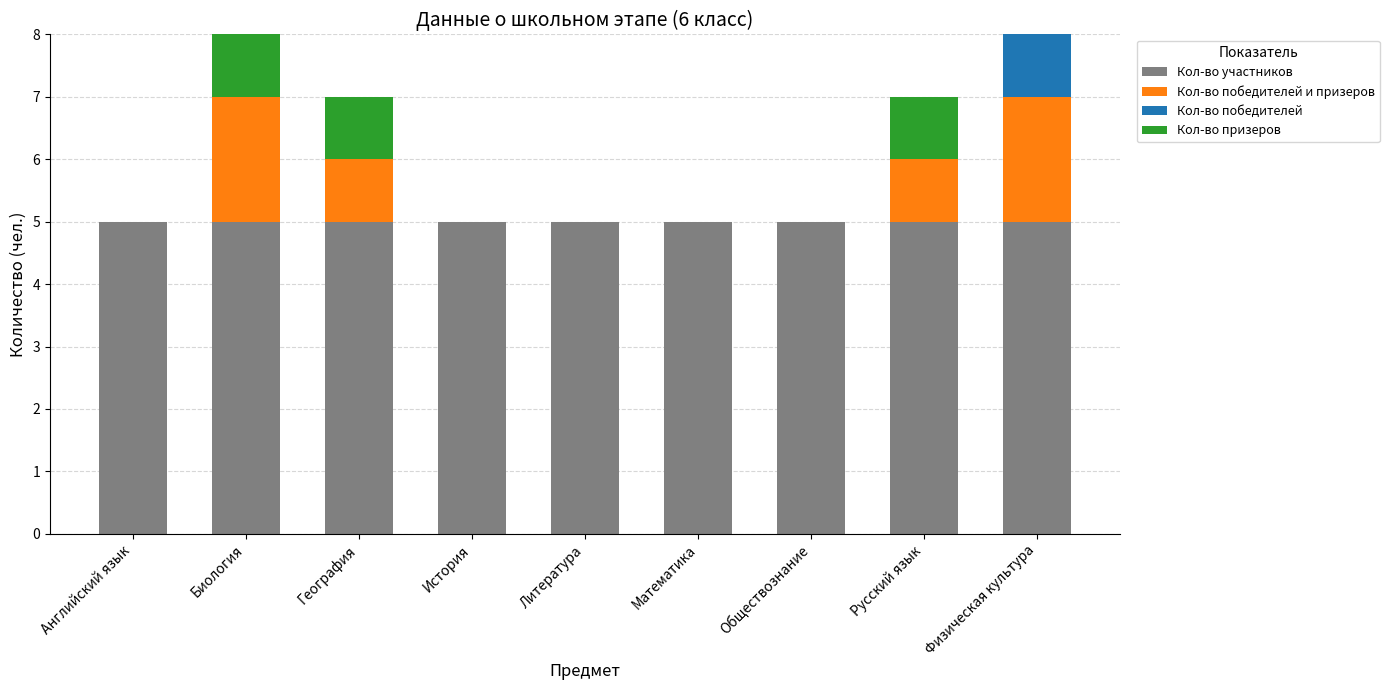

What value does the Кол-во участников series have at География?

5